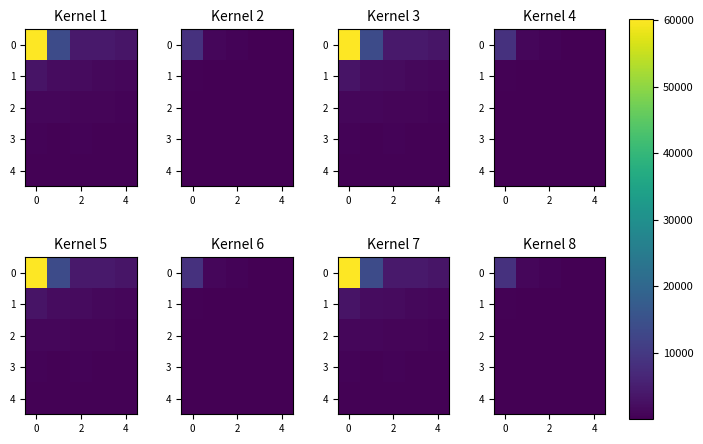

List the series in order of their peak value, lowest first.

3, 2, 4, 1, 0